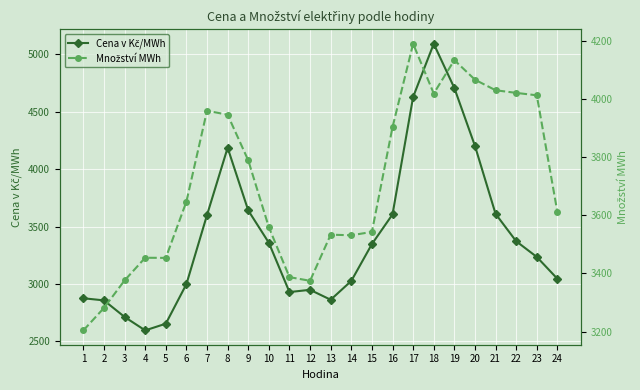

What is the sum of the Množství MWh values at 1 and 21?

7234.4